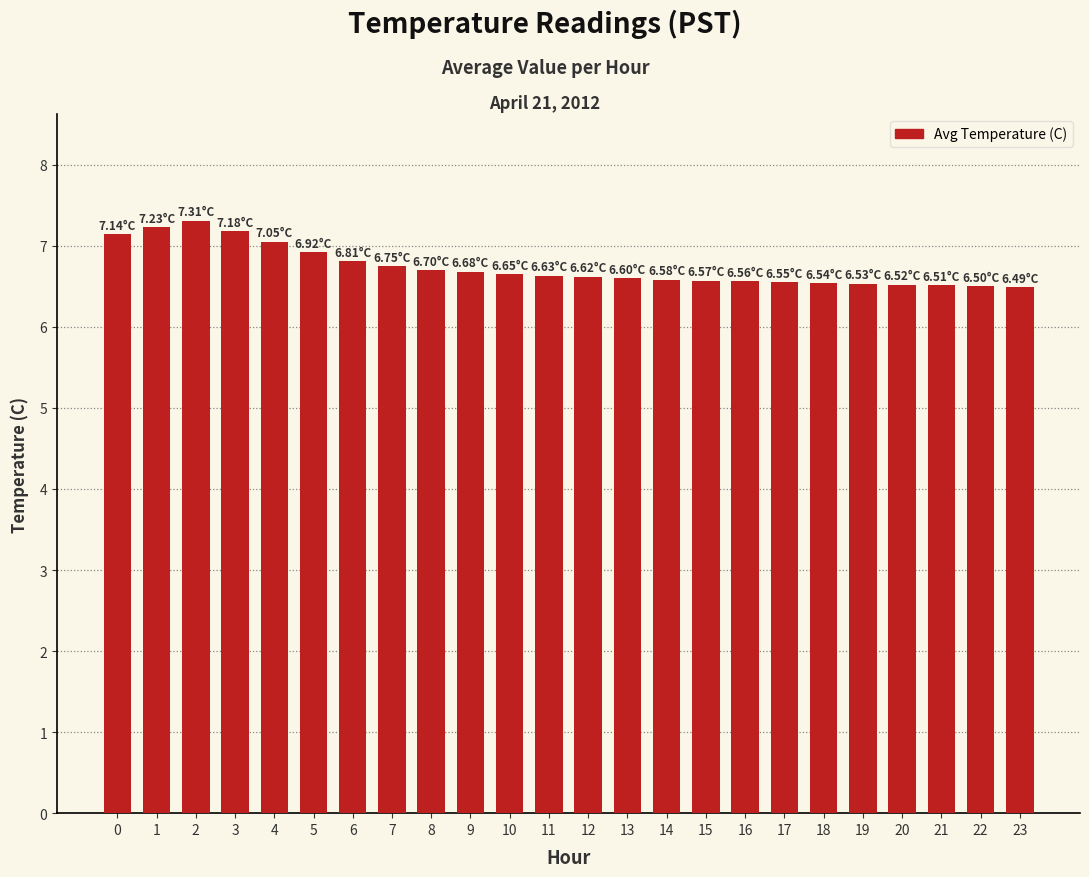

What is the difference between the values at 10 and 4?

0.4